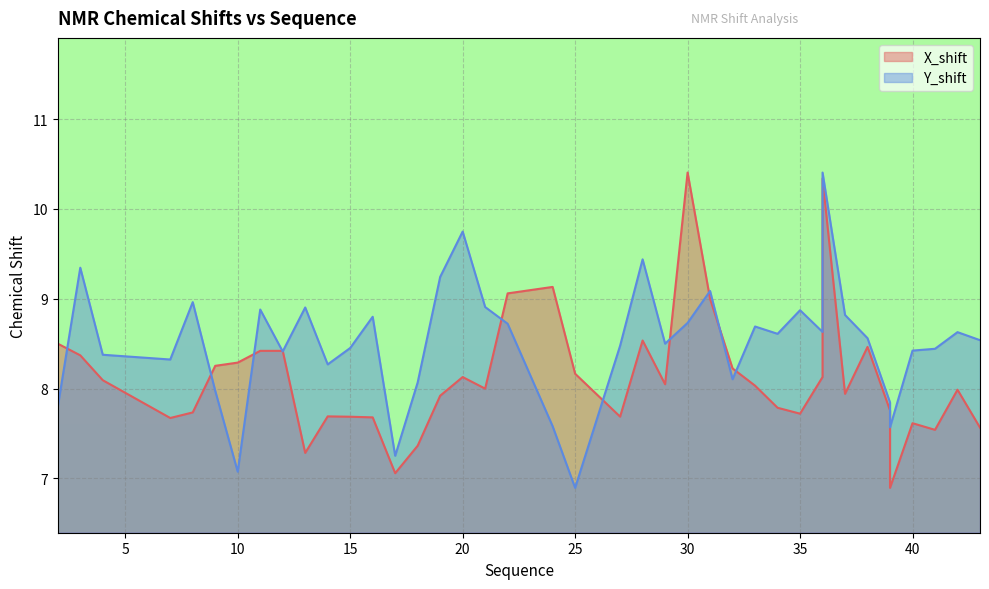

How many categories are shown in the chart?

40